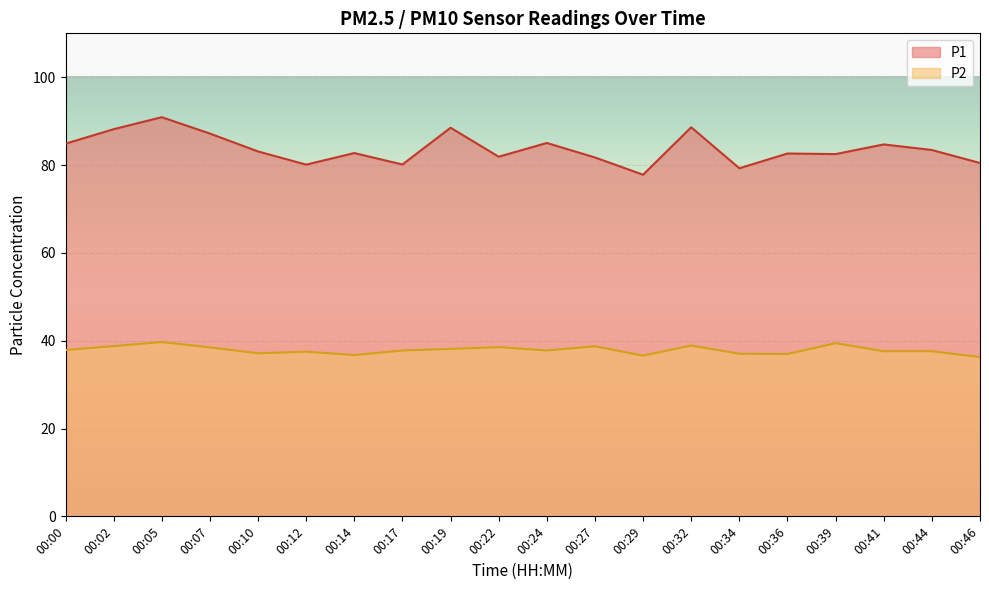

What is the smallest value displayed?

36.3